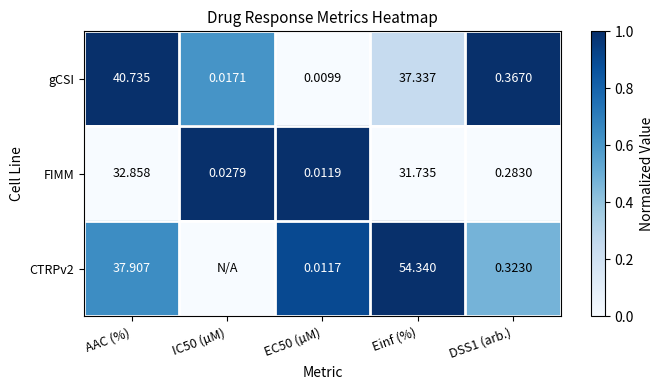

Is the value of FIMM at IC50 (µM) greater than the value of gCSI at AAC (%)?

No